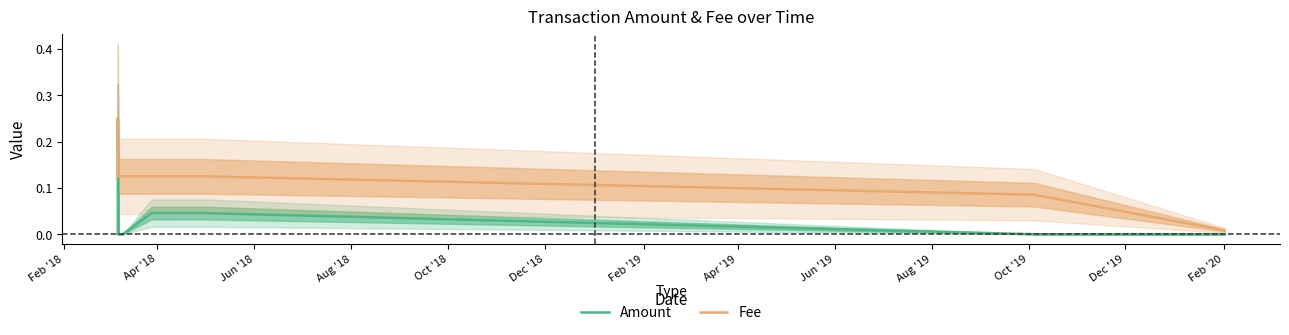

Which series has the widest spread of values?

Amount